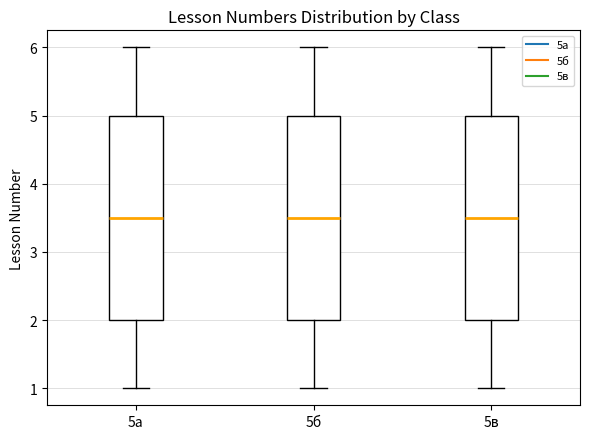

Reading left to right, transcribe this box plot: for each box, give where its median line is, the range the box spans, and where its two whiskers end, as read against the y-axis. The values are not printed on the chart, so give them approximately, as read against the axis.

5а: median 3.5, box 2.0 to 5.0, whiskers 1.0 to 6.0
5б: median 3.5, box 2.0 to 5.0, whiskers 1.0 to 6.0
5в: median 3.5, box 2.0 to 5.0, whiskers 1.0 to 6.0